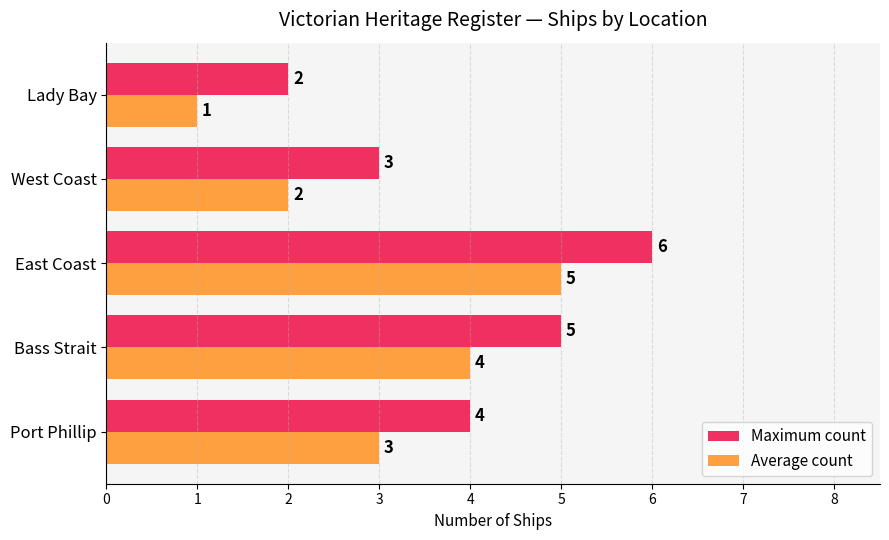

What is the sum of all Average count values?

15